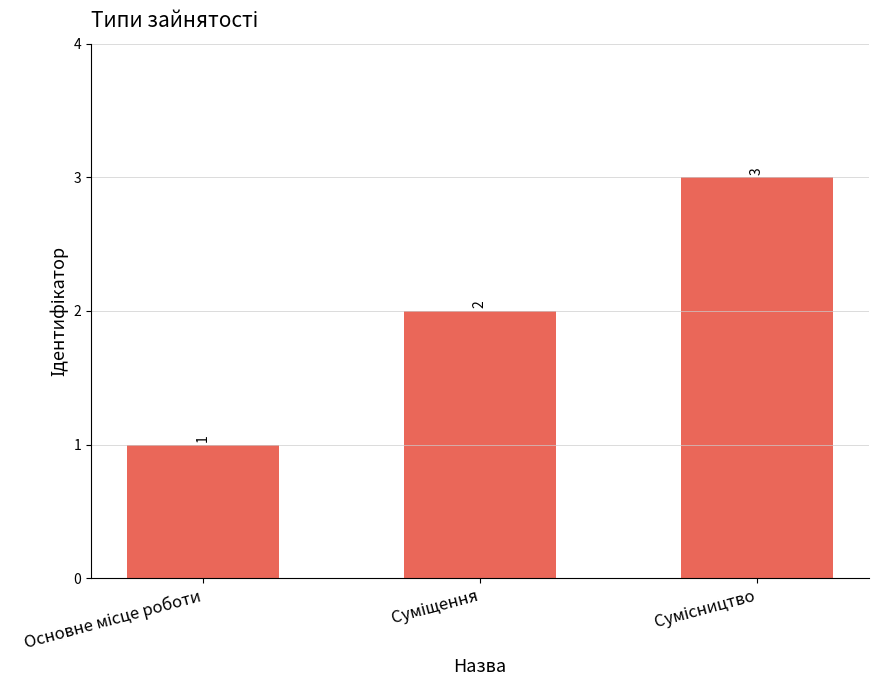

How many values are between 1 and 3?

3